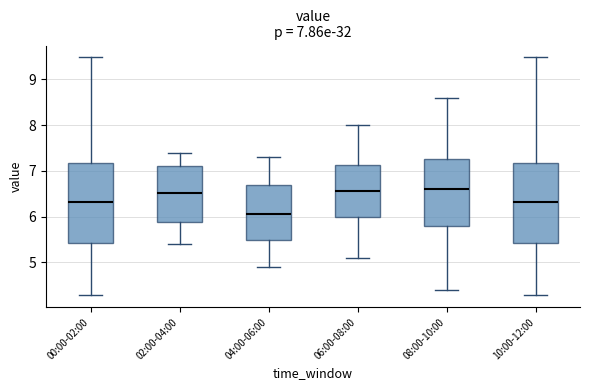

Which box's median line is the lowest?

04:00-06:00